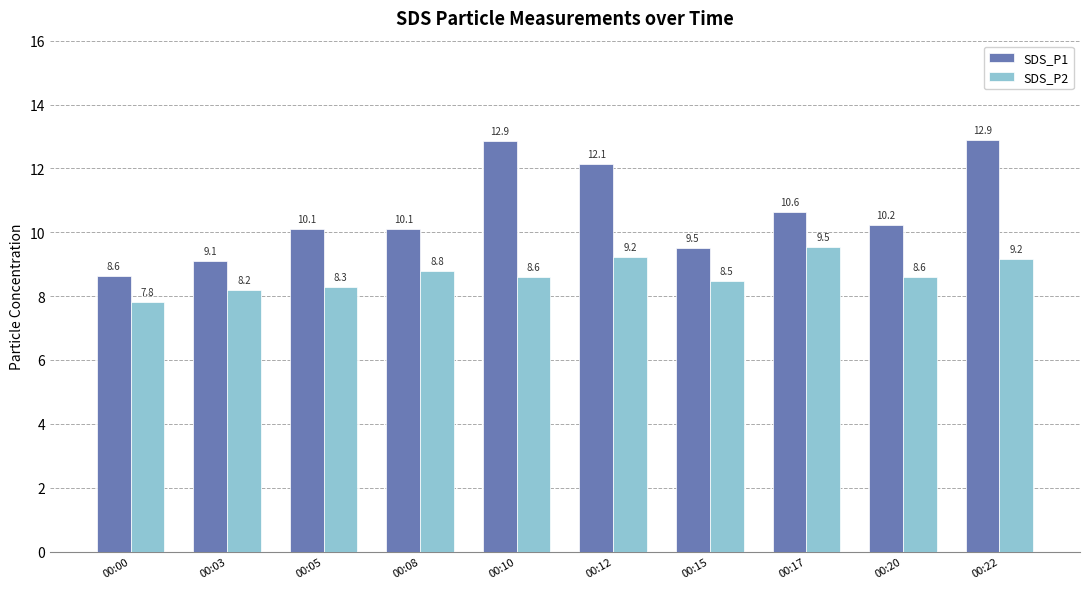

The SDS_P2 series shows 12.6 at 00:17. True or false?

False